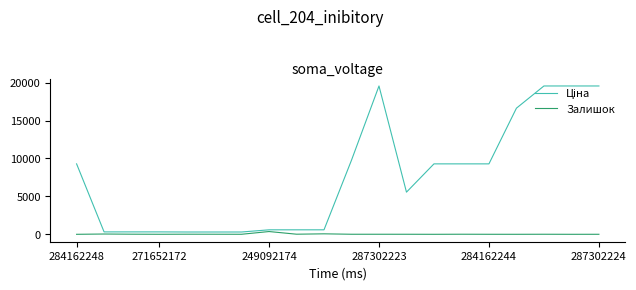

What is the greatest value displayed?

19564.9